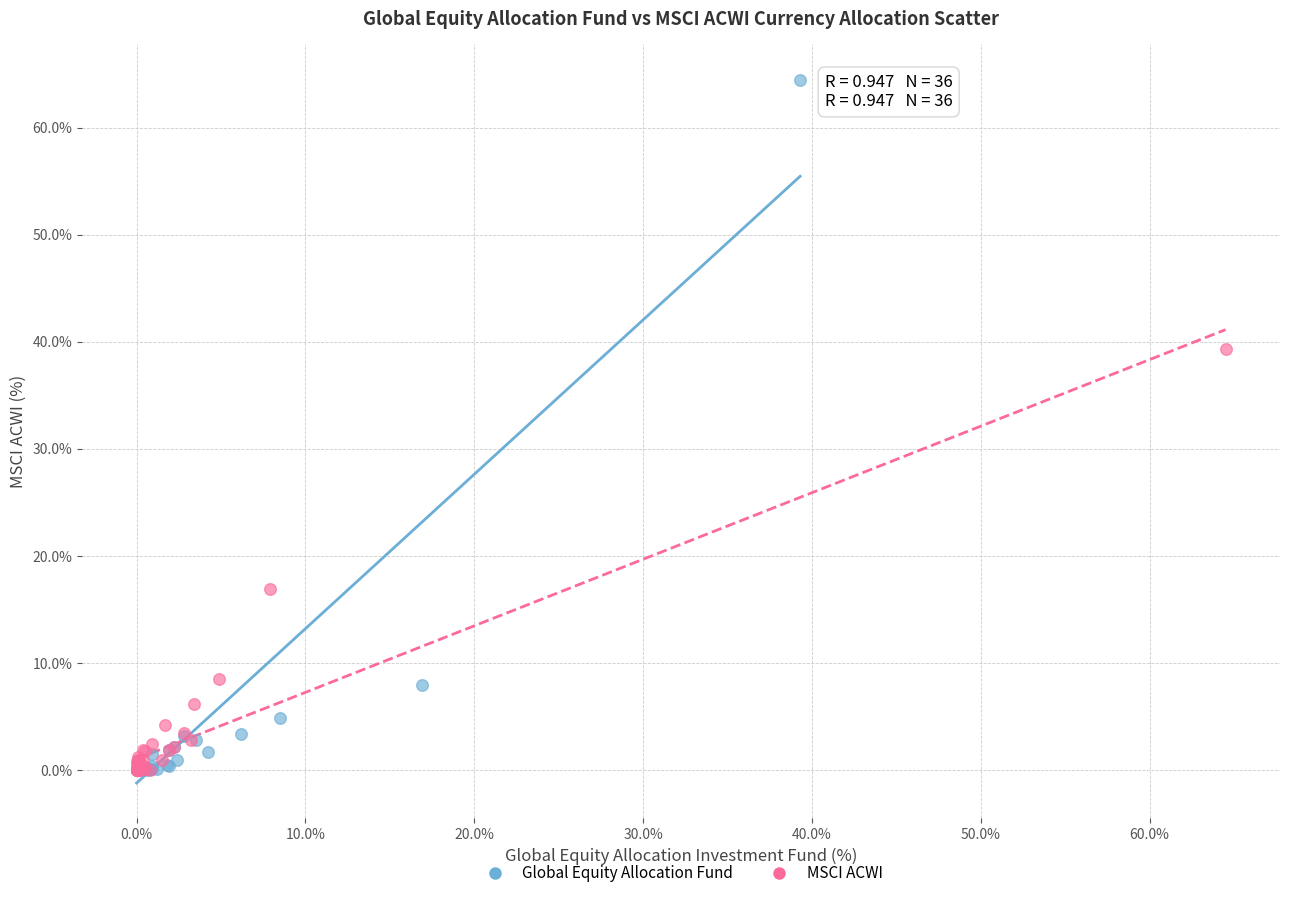

Which series reaches the maximum Y coordinate?

Global Equity Allocation Fund